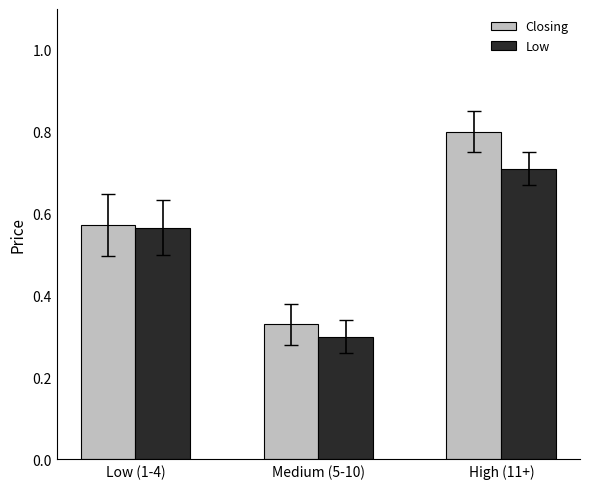

The value of Closing at High (11+) is 0.8. True or false?

True